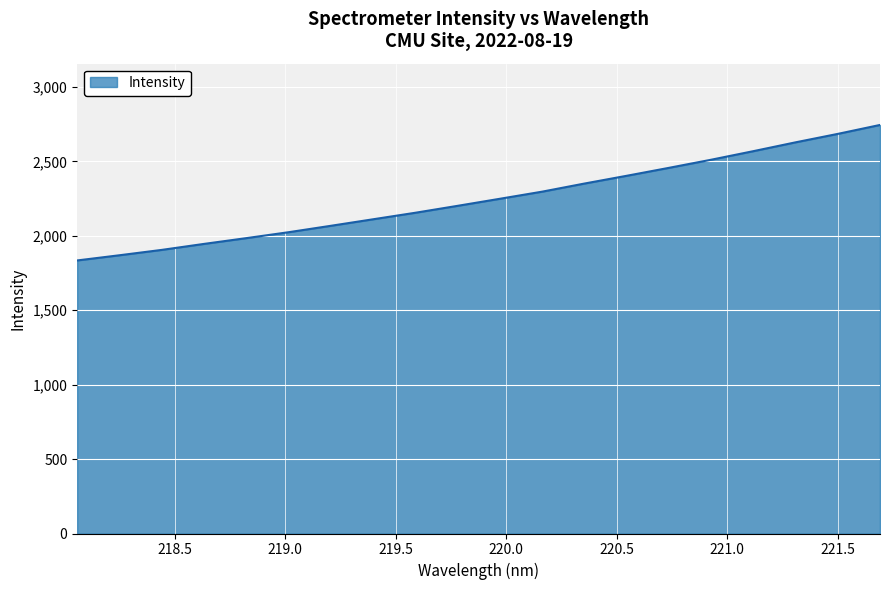

What is the greatest value displayed?

2744.7